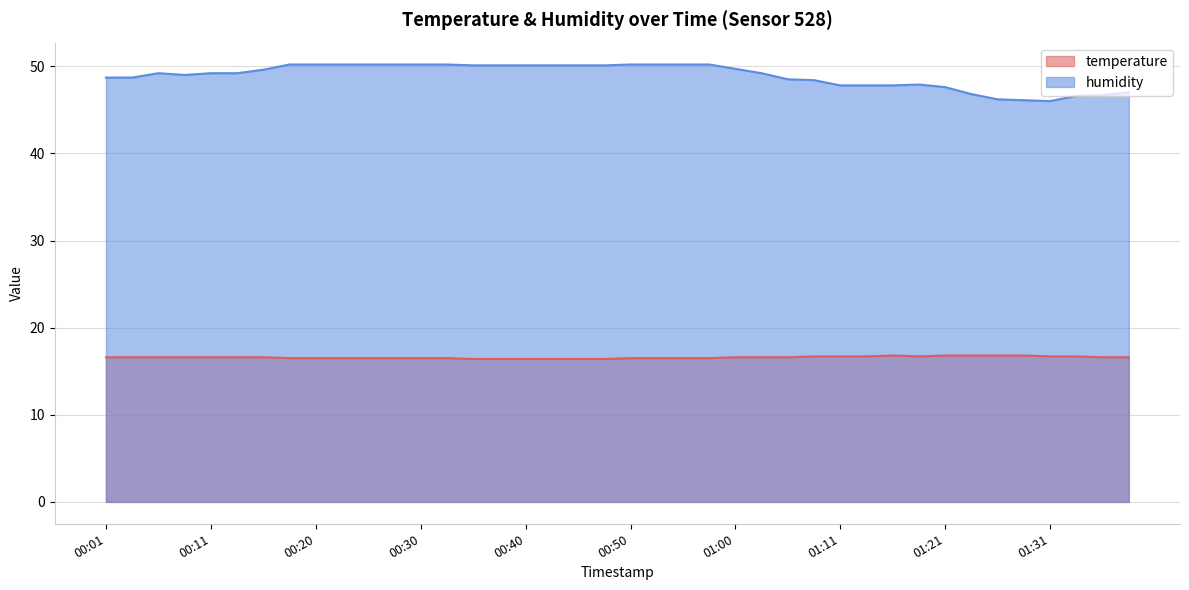

What are all the series names shown in the legend?

temperature, humidity